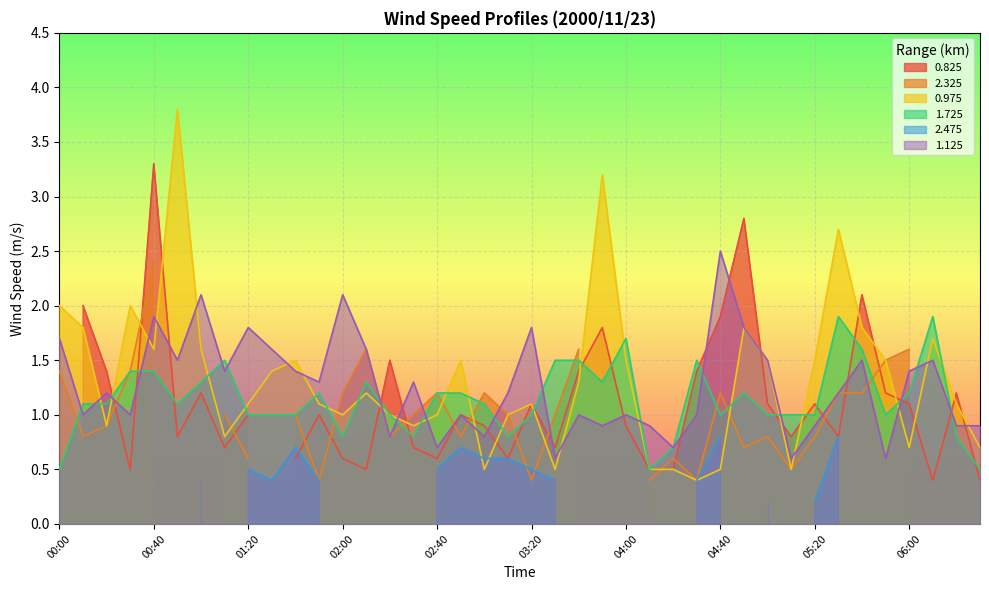

Where is the first local minimum for 0.975?

00:20